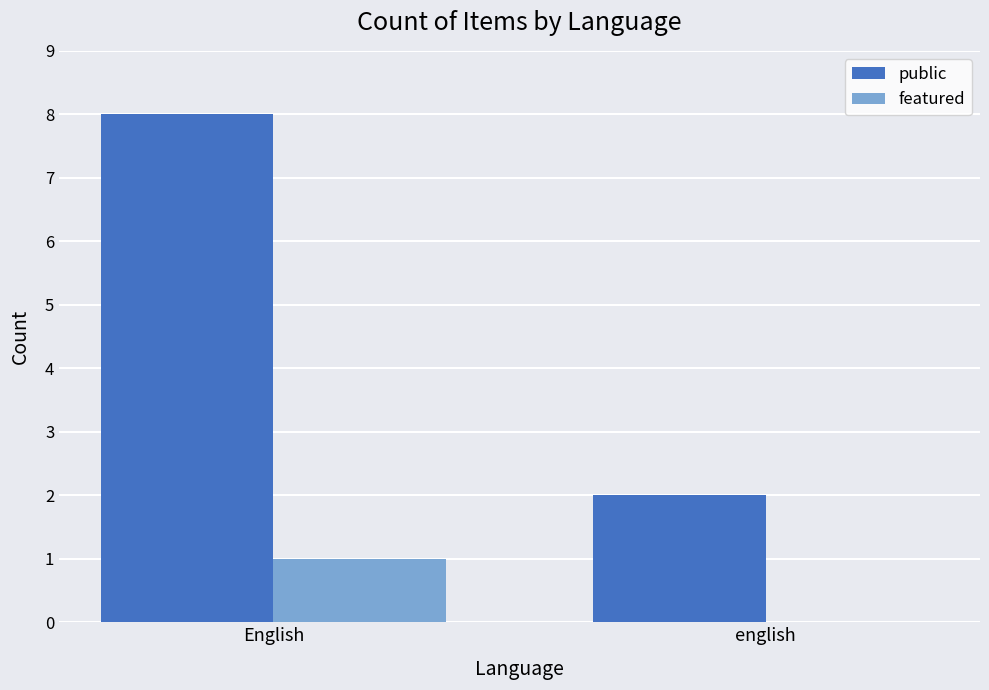

Reading left to right, what are all the values shown in this chart?

public: English=8	english=2
featured: English=1	english=0